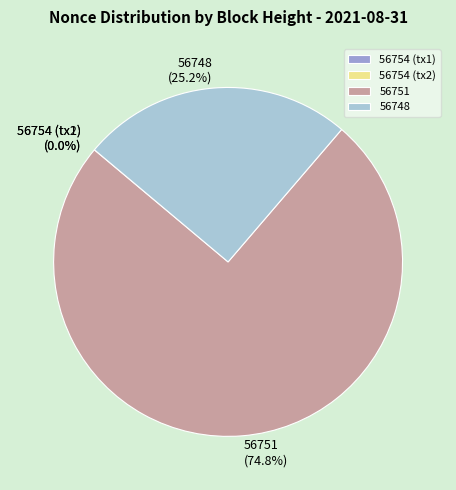

What is the largest slice in the pie chart?

56751